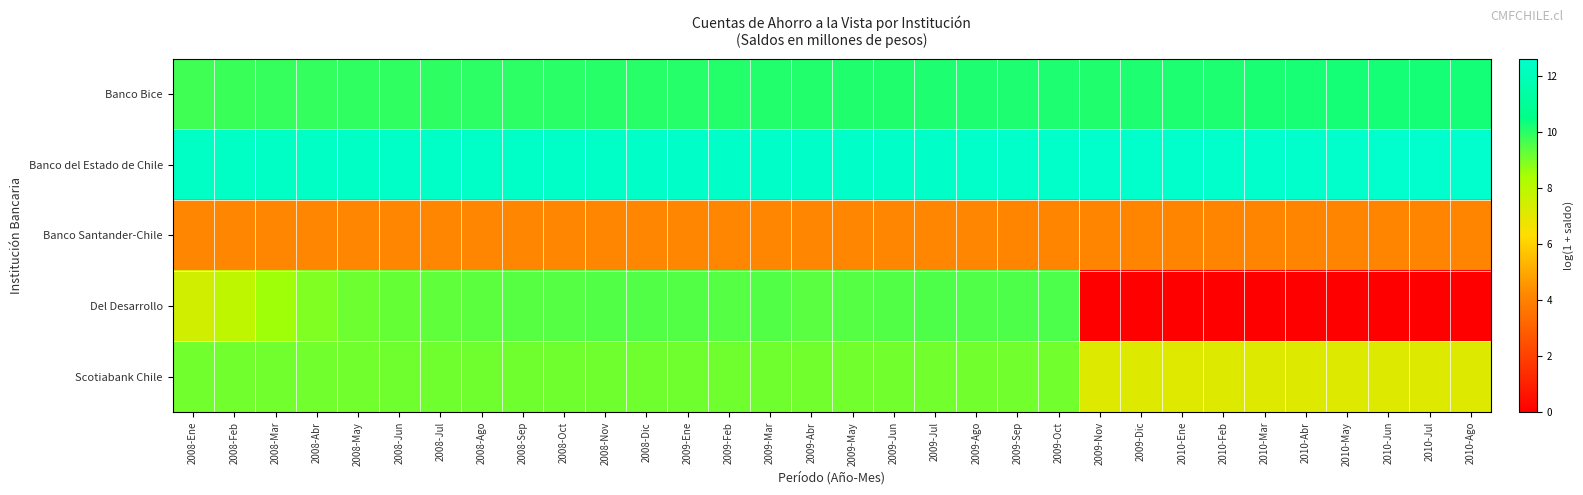

List the series in order of their overall mean, lowest first.

Banco Santander-Chile, Del Desarrollo, Scotiabank Chile, Banco Bice, Banco del Estado de Chile